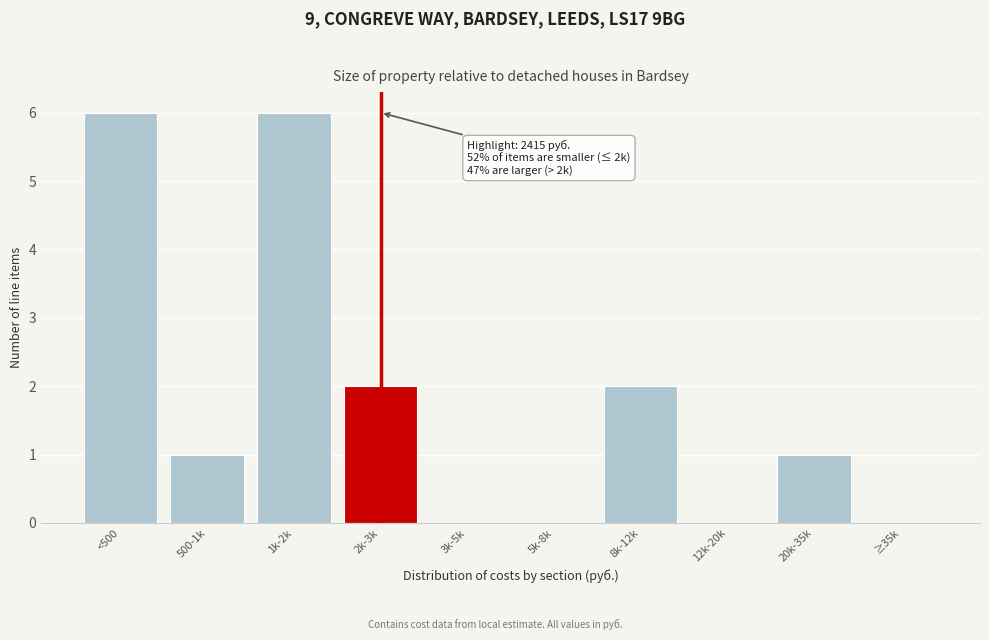

Reading right to left, list all the values displayed in this chart.

≥35k=0	20k-35k=1	12k-20k=0	8k-12k=2	5k-8k=0	3k-5k=0	2k-3k=2	1k-2k=6	500-1k=1	<500=6